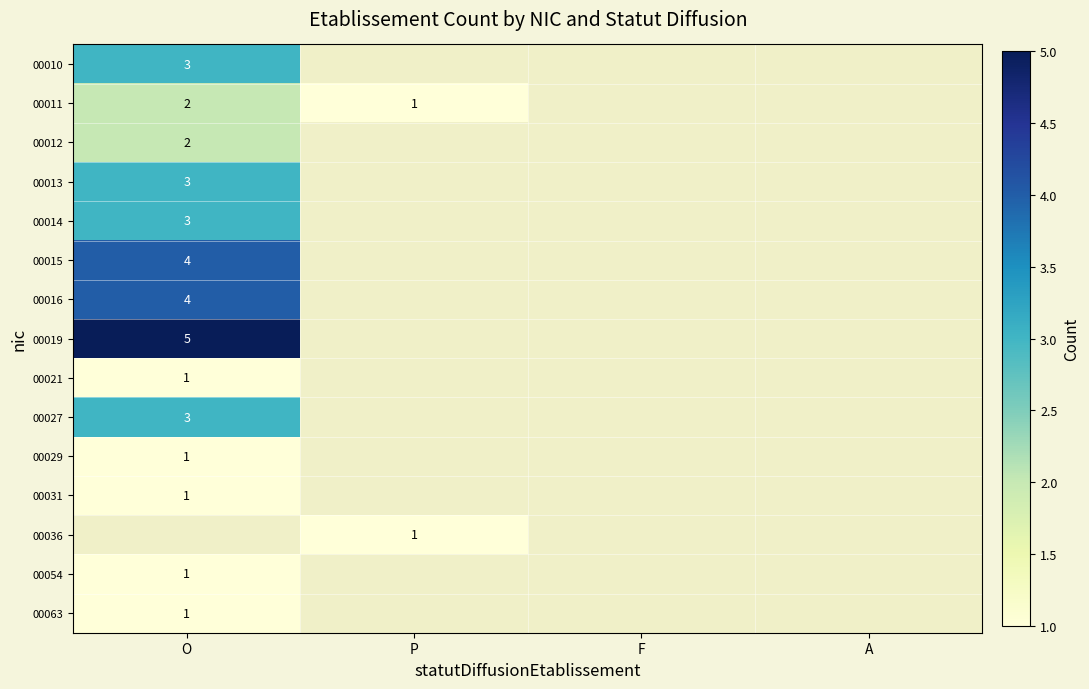

The value of 00027 at O is 2. True or false?

False